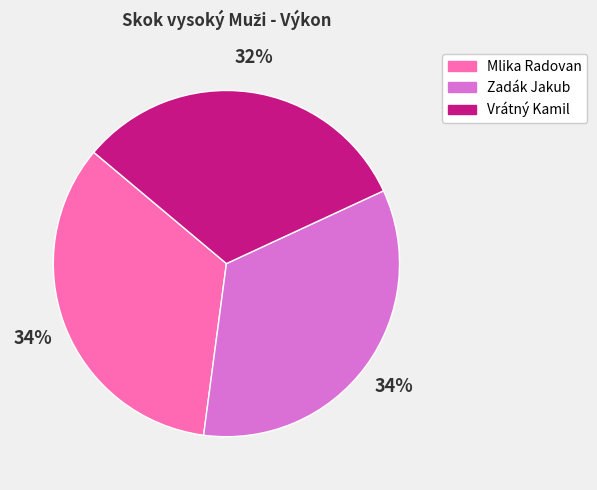

To the nearest percent, what portion does Mlika Radovan represent?

34%